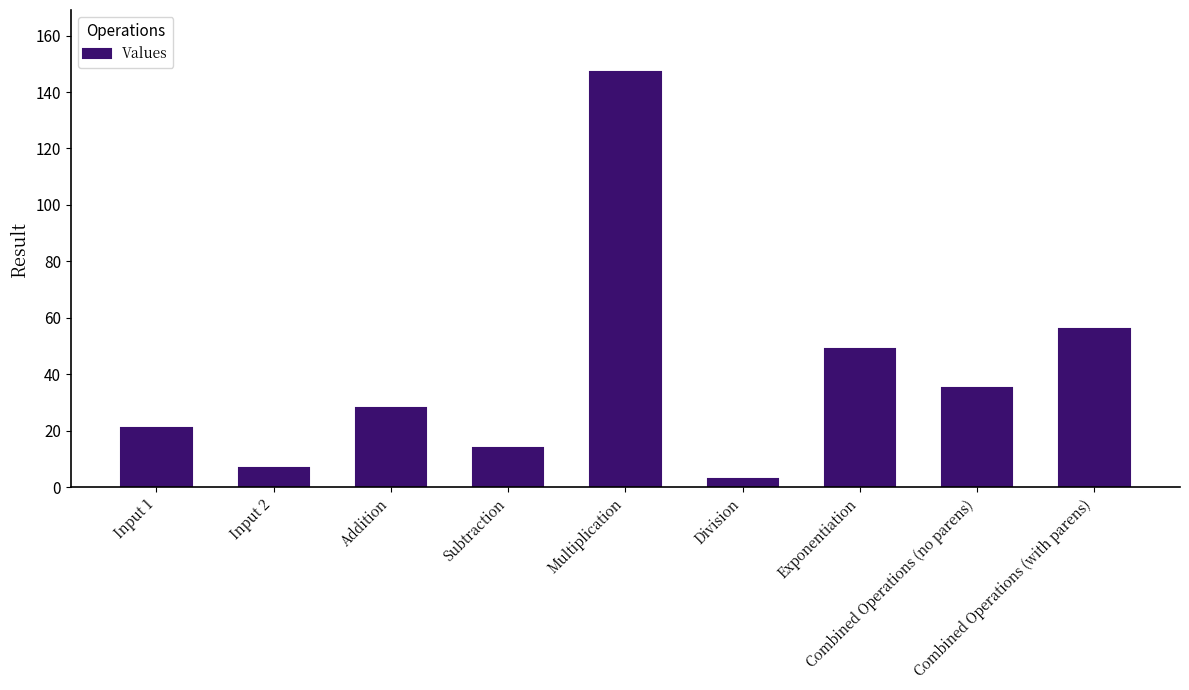

Rank the categories by value from lowest to highest.

Division, Input 2, Subtraction, Input 1, Addition, Combined Operations (no parens), Exponentiation, Combined Operations (with parens), Multiplication